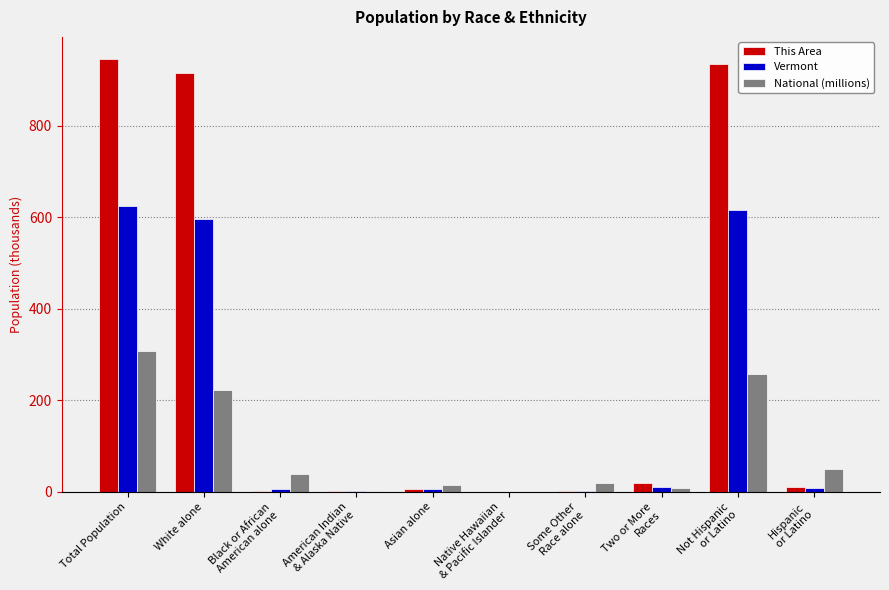

At which label does National (millions) first exceed 38?

Total Population